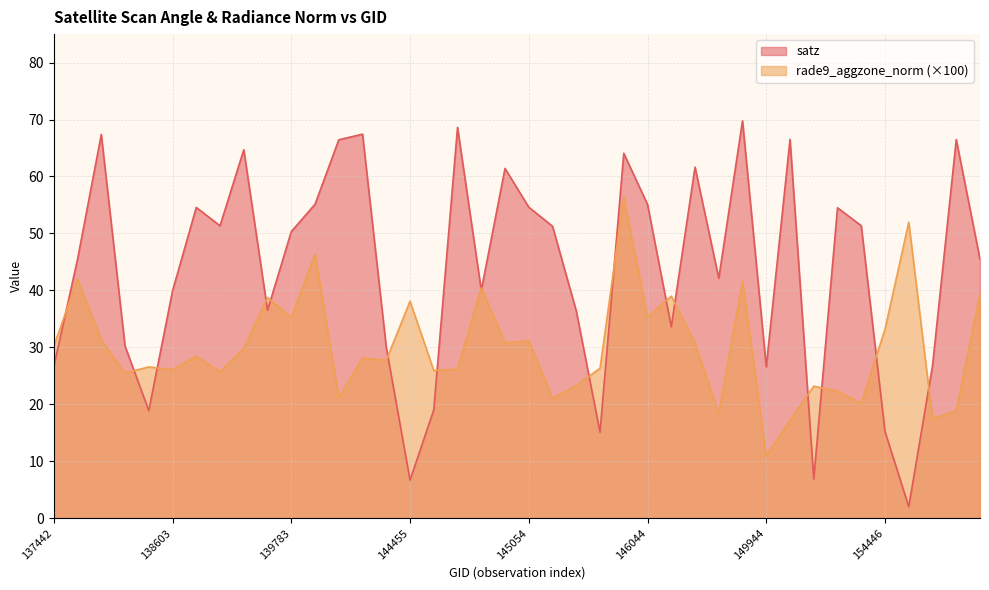

True or false: rade9_aggzone_norm and satz cross at least once.

True